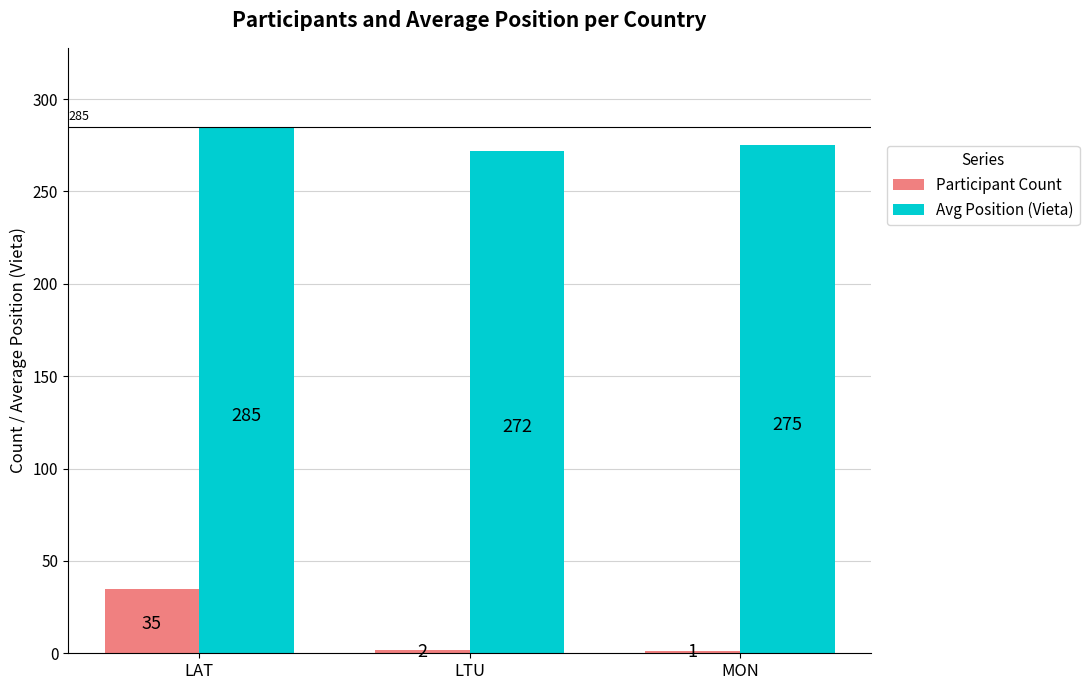

At which category is the sum across all series the highest?

LAT